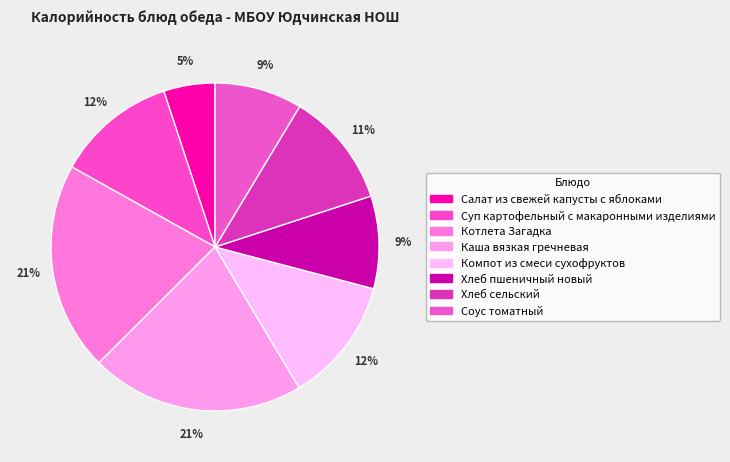

What is the largest slice in the pie chart?

Каша вязкая гречневая